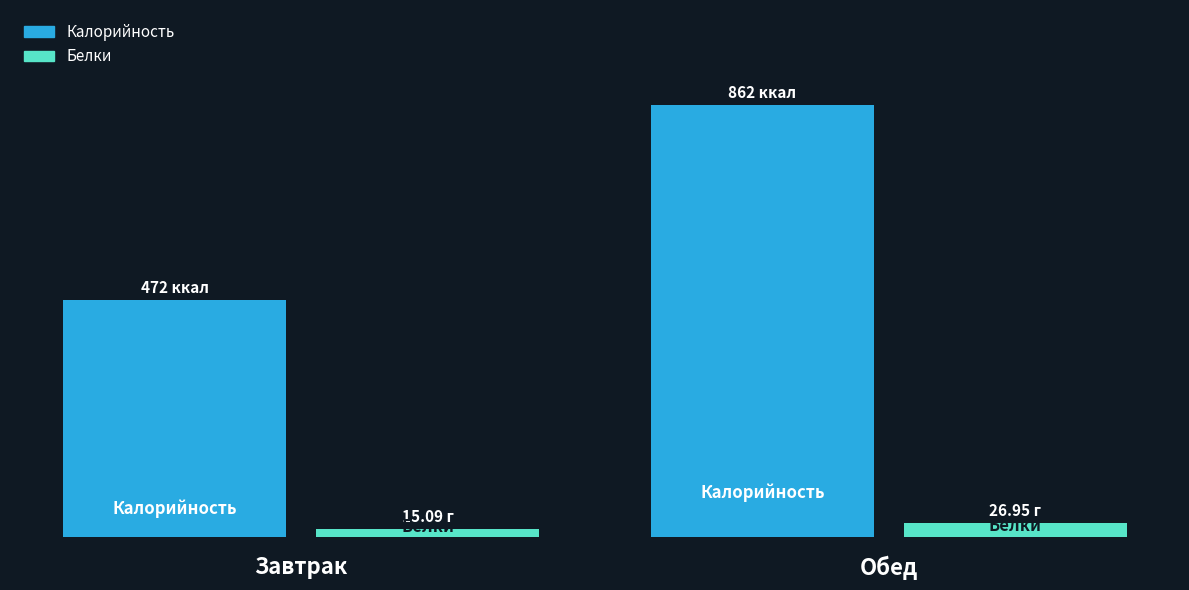

Which has a higher value, Завтрак or Обед?

Обед